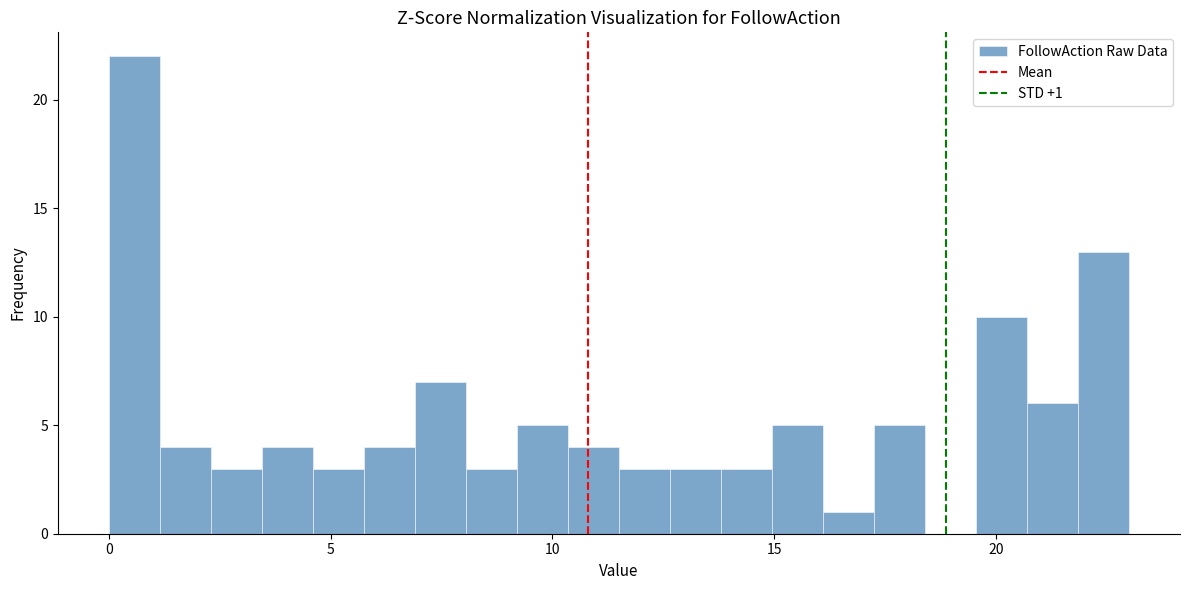

Read against the x-axis, roughly where is the centre of the tallest bar?

0.5